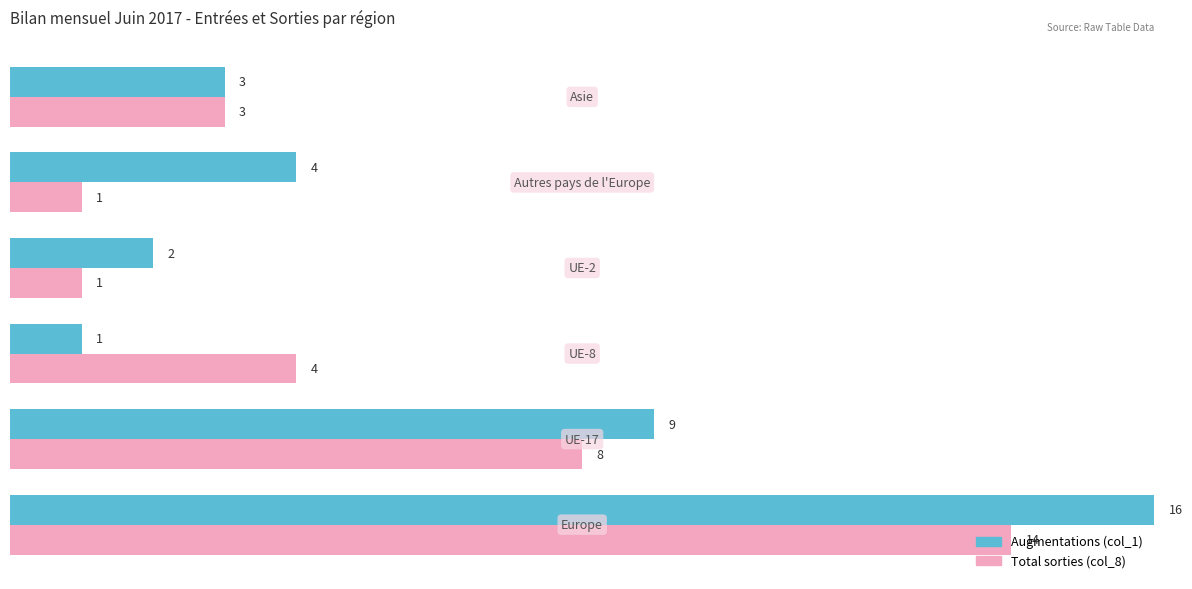

Which series has the widest spread of values?

Augmentations (col_1)